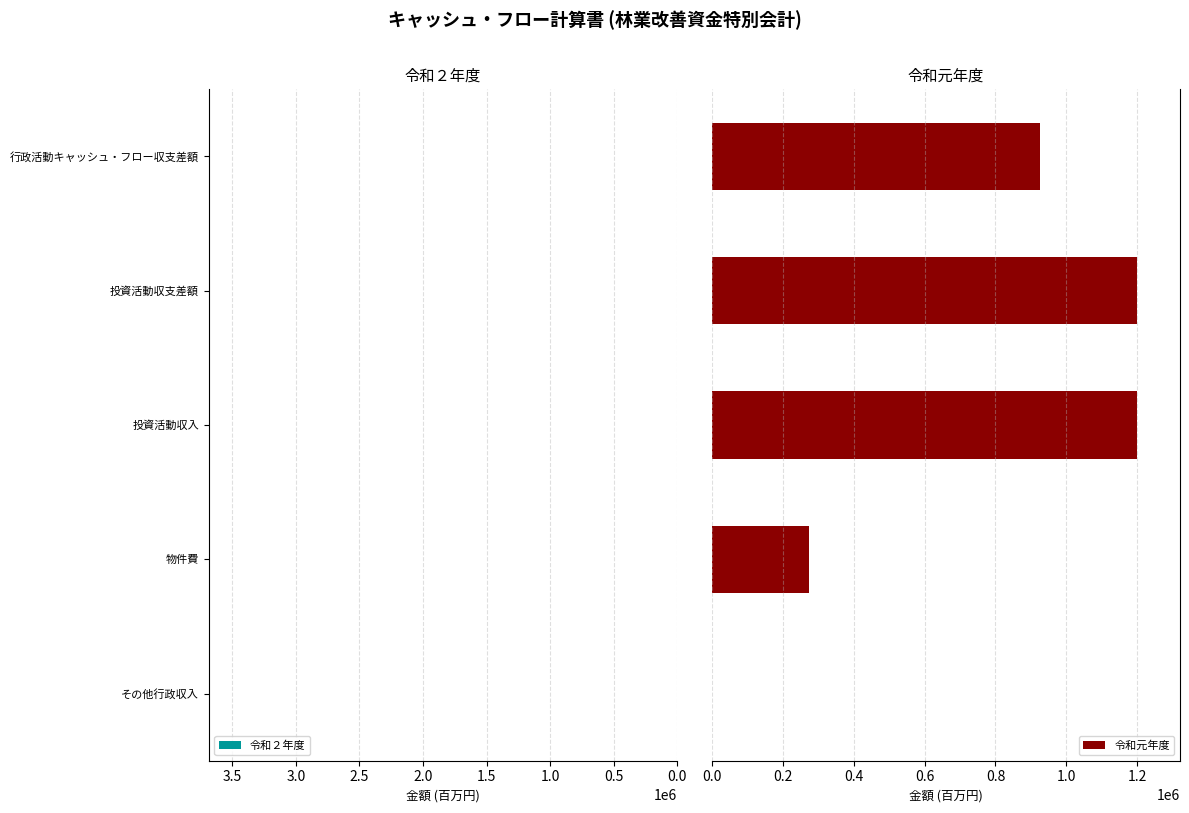

Count the 令和元年度 values in the range 274711 to 1200000.

4